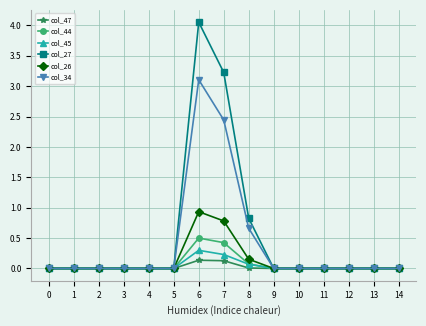

True or false: col_26 has more than 0 interior local peaks.

True